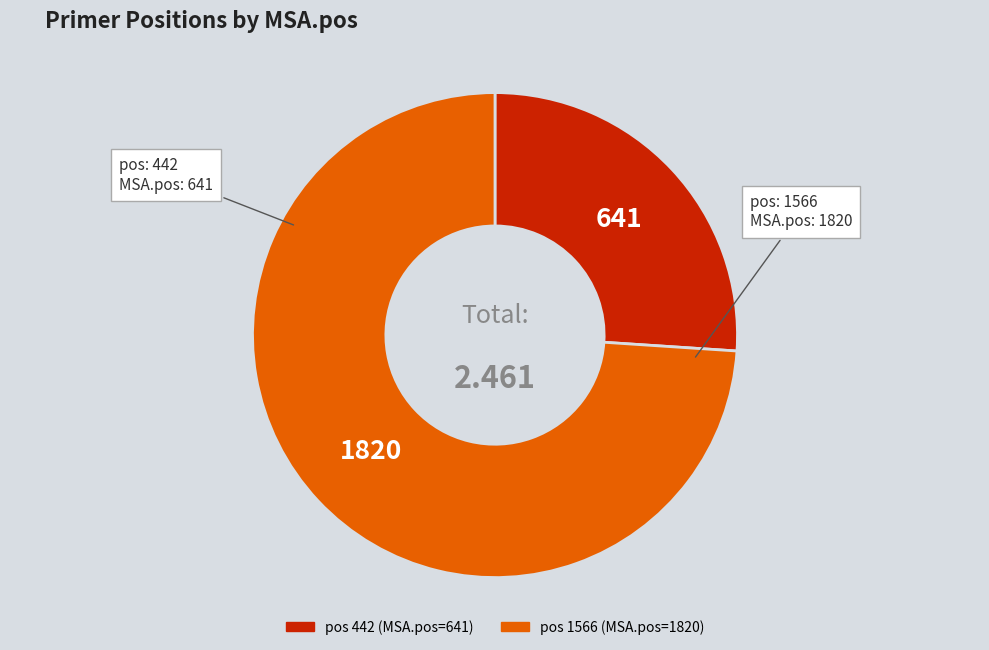

Does any single category account for the majority?

Yes